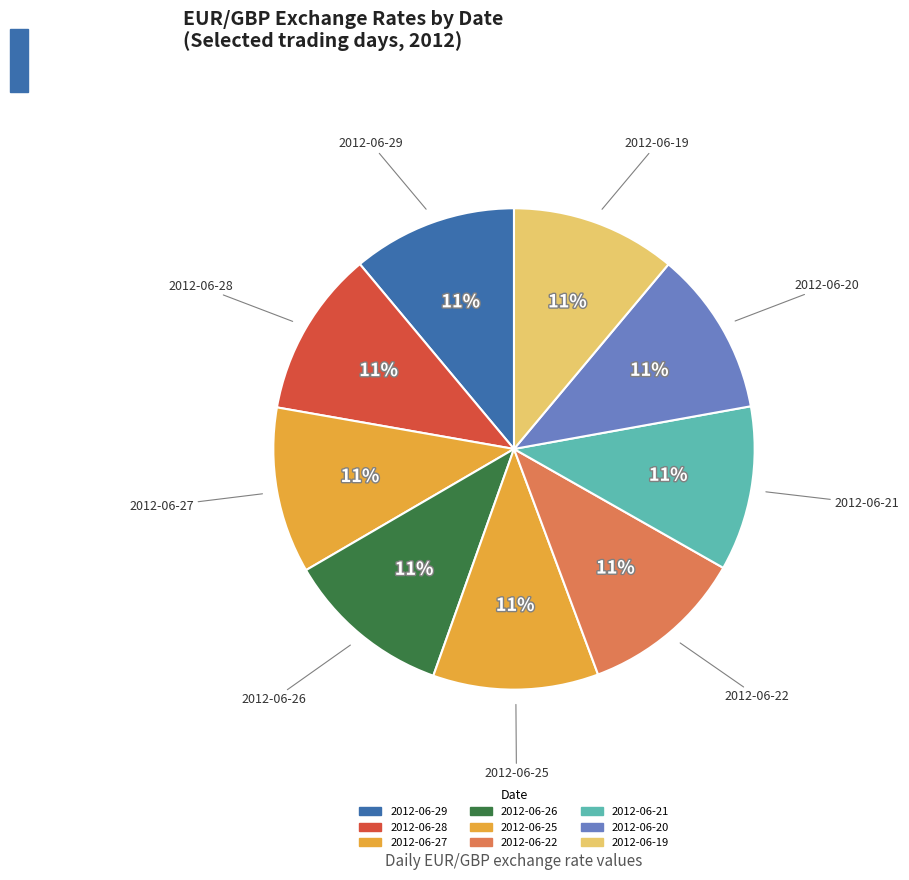

How many segments does this pie chart have?

9